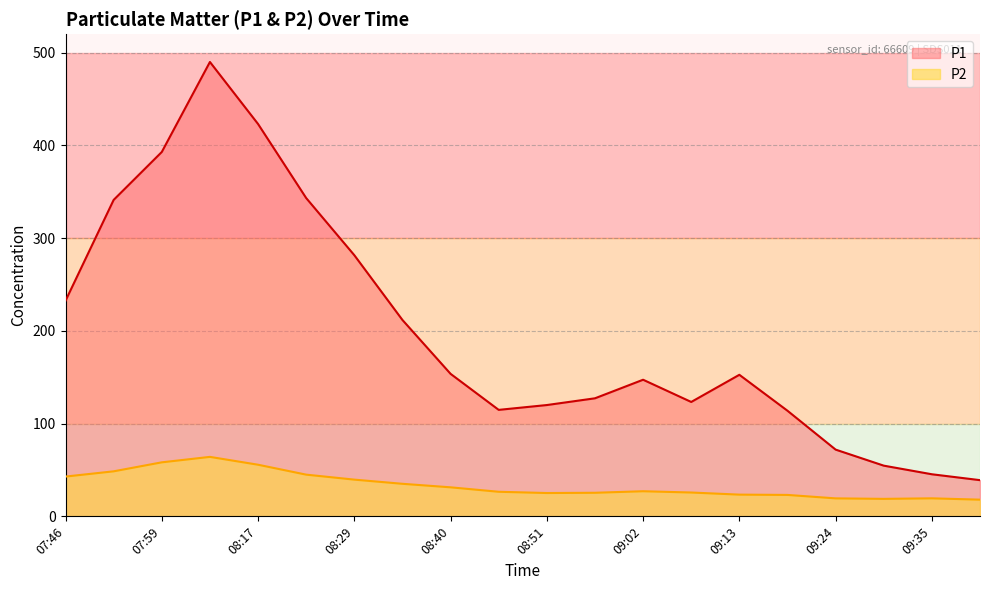

At which category does P1 reach its first local peak?

08:05